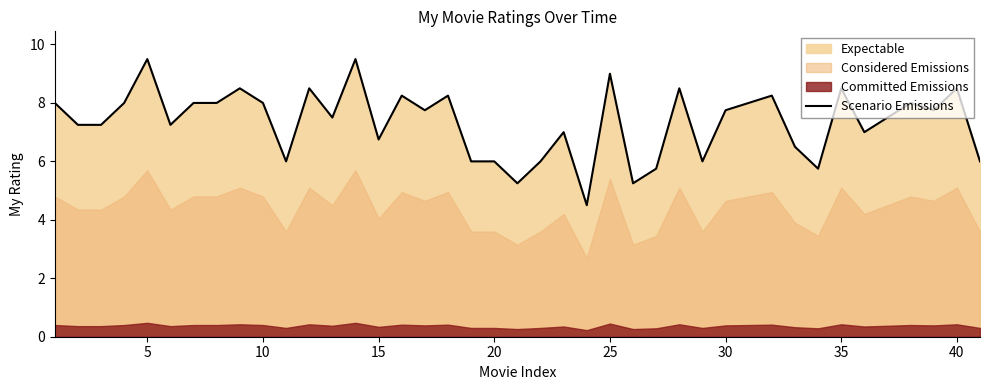

How many data points does each series have?

40